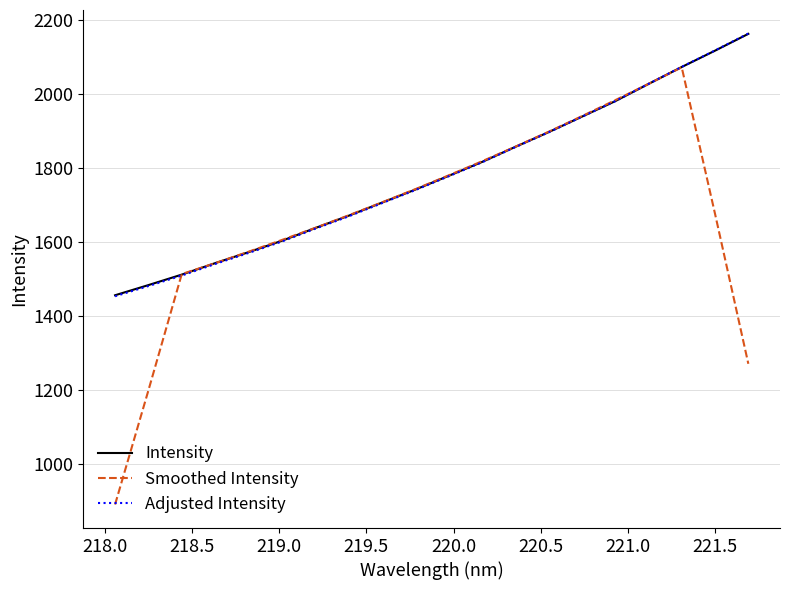

What is the lowest value of the Intensity series?

1456.5